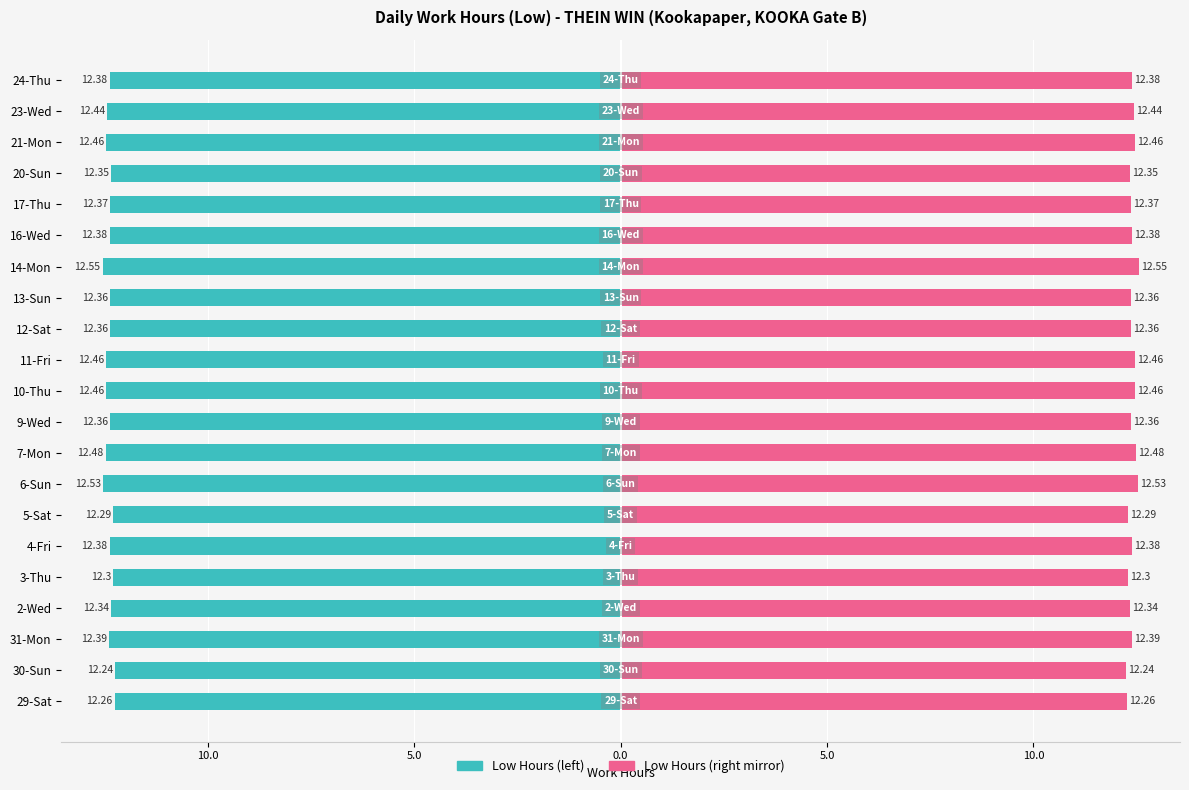

Which has a higher value, 4-Fri or 21-Mon?

4-Fri